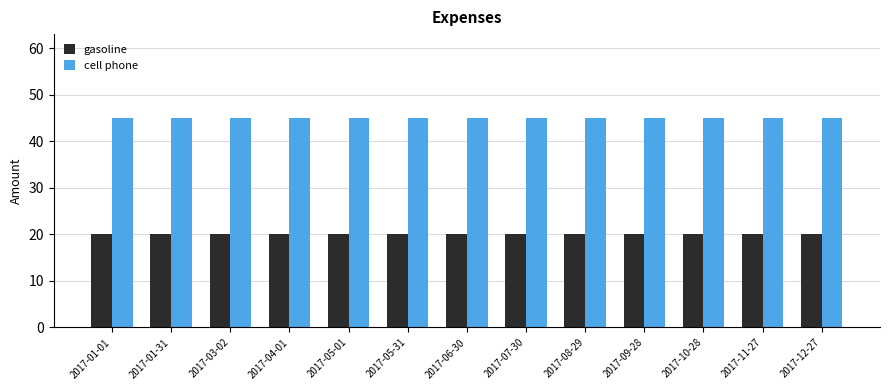

What is the label of the 13th bar from the right?

2017-01-01